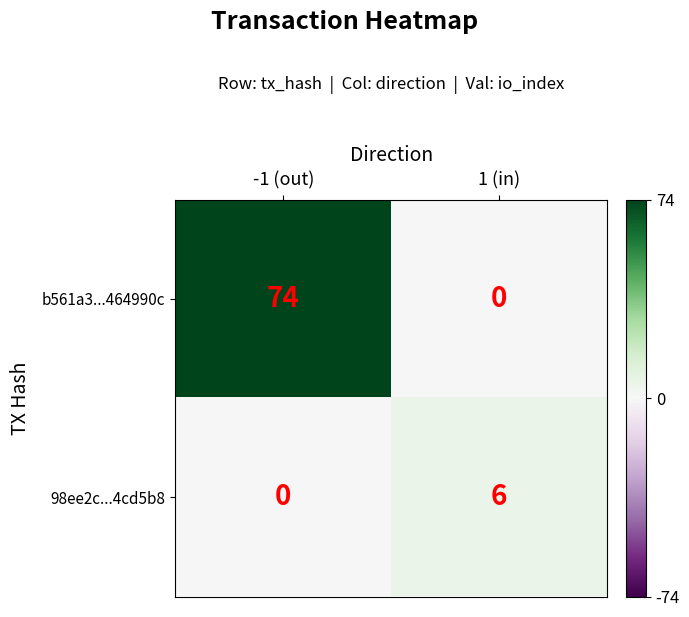

Where is 98ee2c...4cd5b8 nearest to the value 3?

-1 (out)